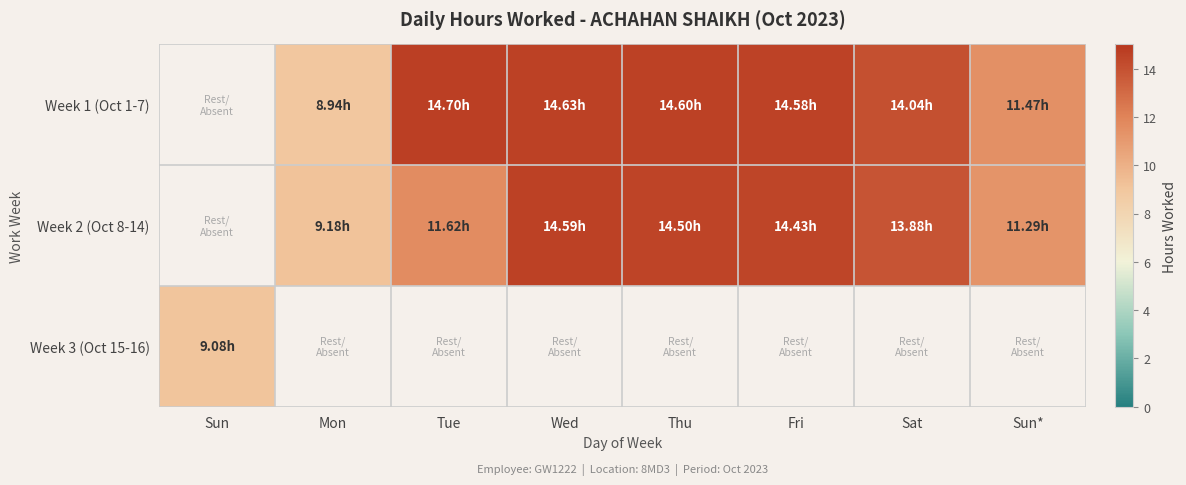

What is the lowest value of the Week 3 (Oct 15-16) series?

9.1